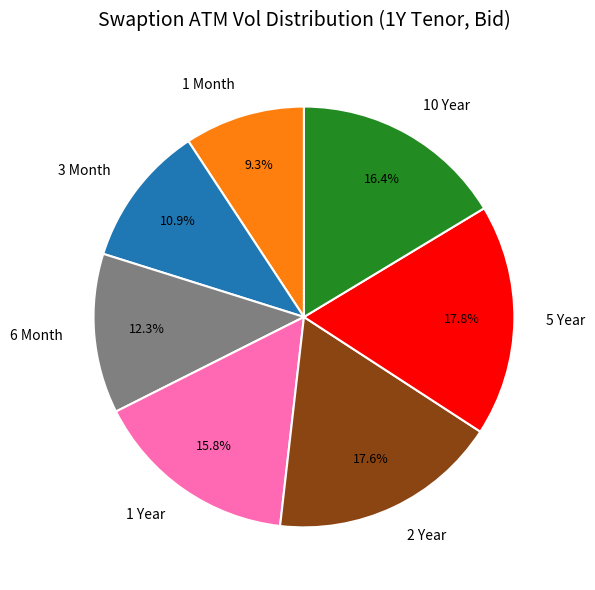

Between 1 Month and 1 Year, which is larger?

1 Year